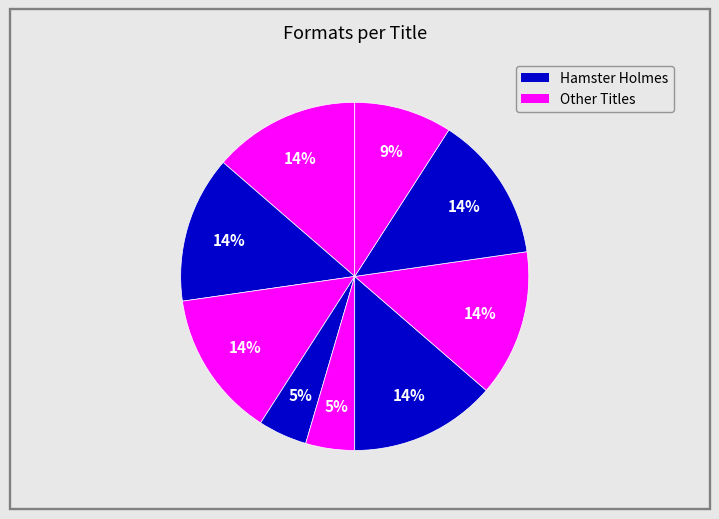

How many segments does this pie chart have?

9